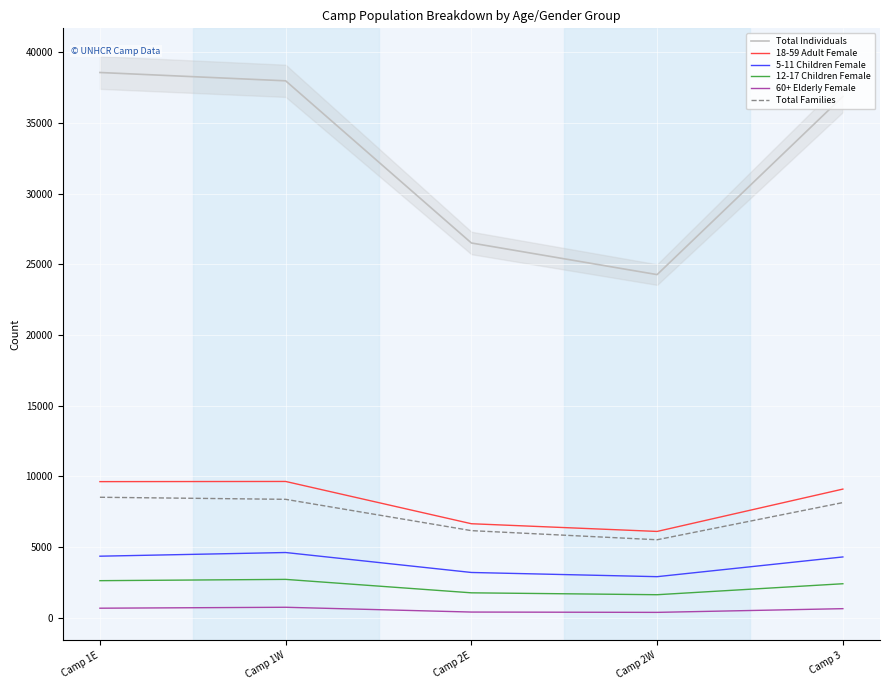

True or false: Total Individuals and 5-11 Children Female intersect in this chart.

False